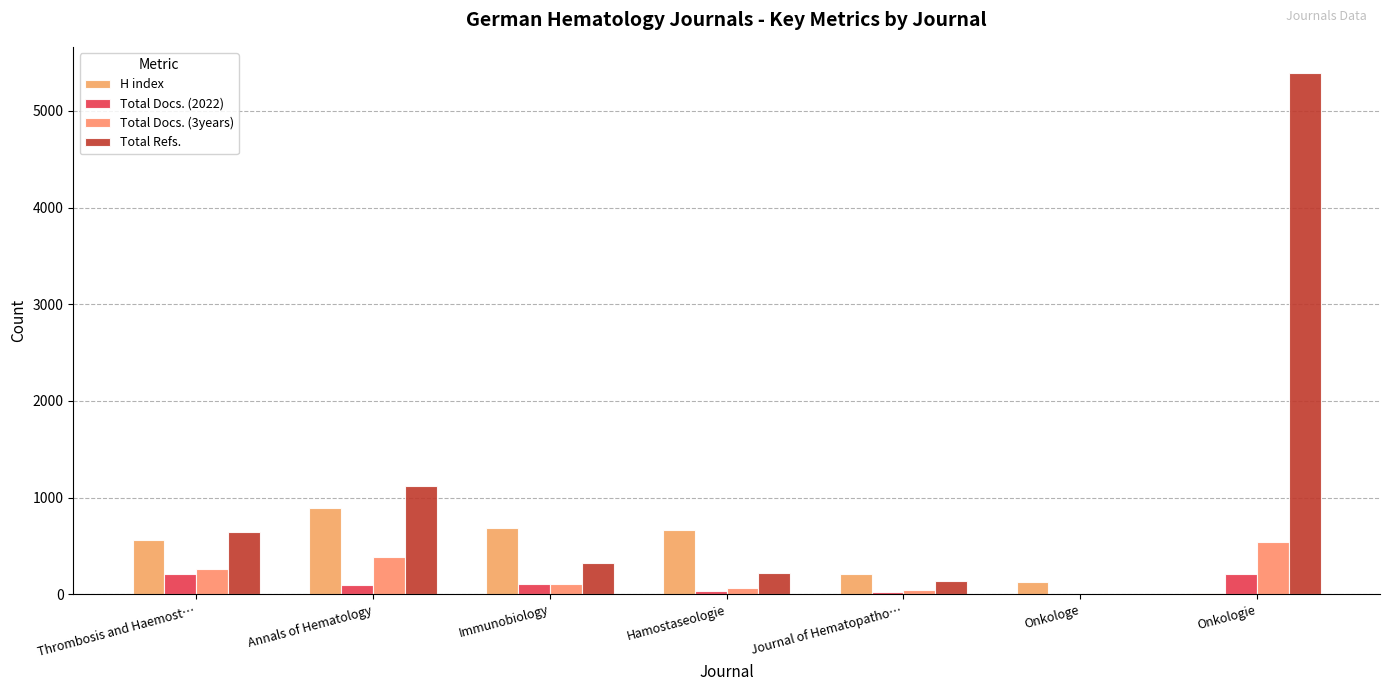

Where is Total Docs. (3years) nearest to the value 269?

Thrombosis and Haemost…